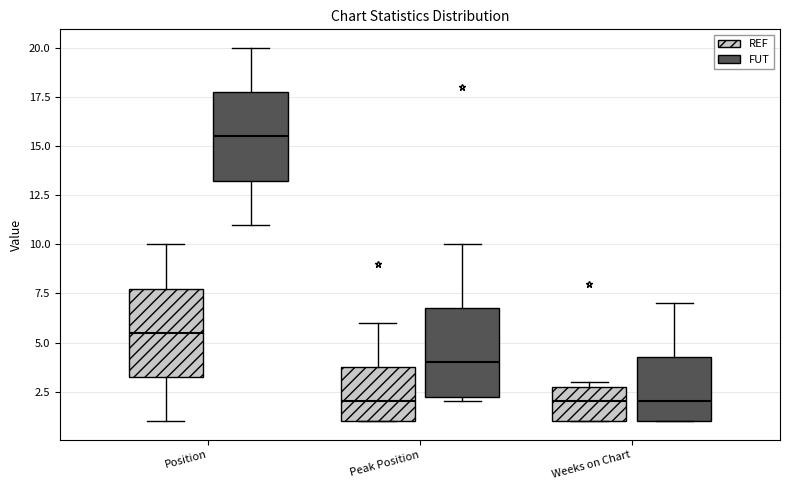

Which box's median line is the highest?

Position (FUT)